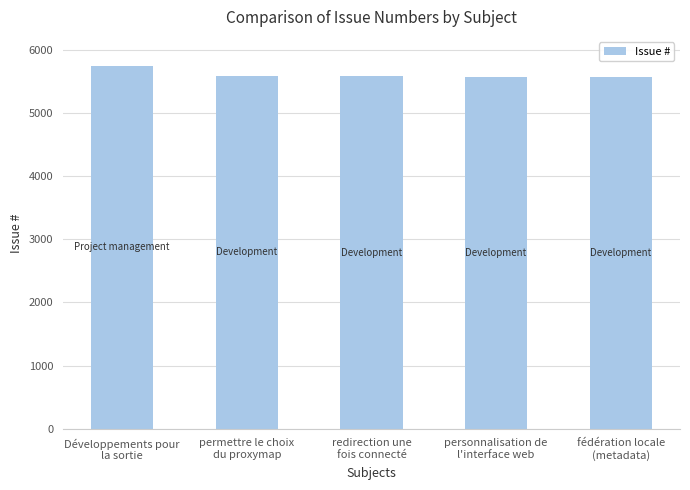

Is it true that the value at permettre le choix
du proxymap is 9047?

False